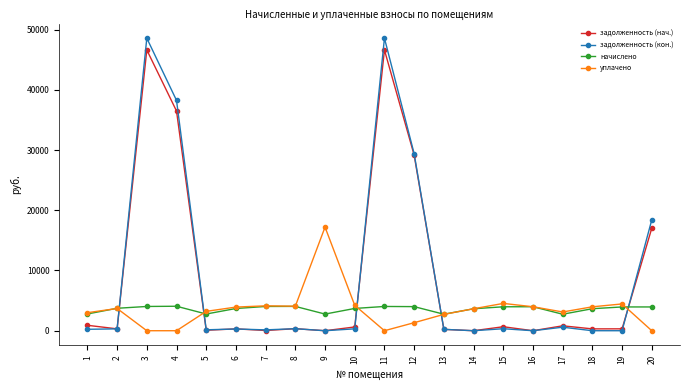

What is the greatest value displayed?

48575.9